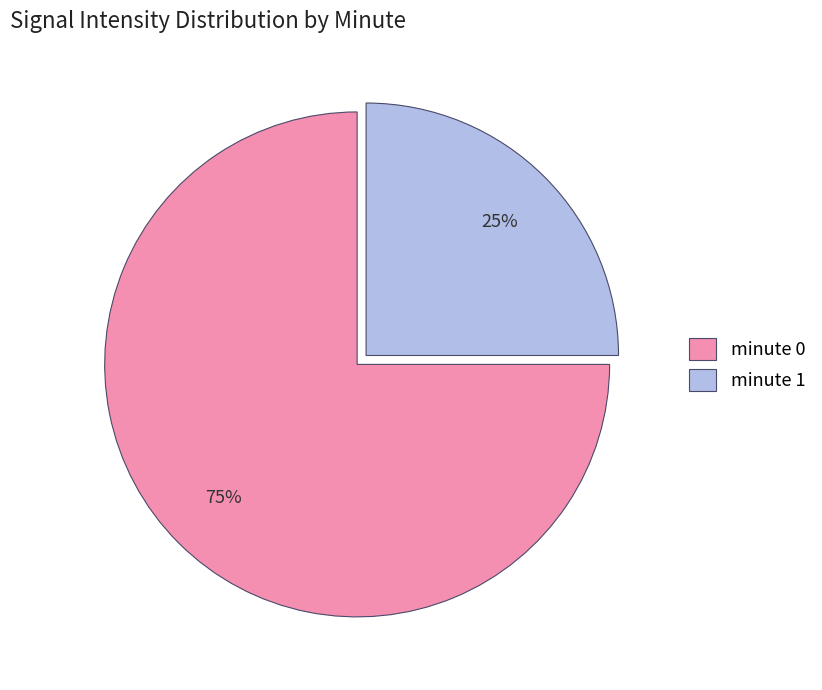

Is the sum of minute 0 and minute 1 greater than half?

Yes